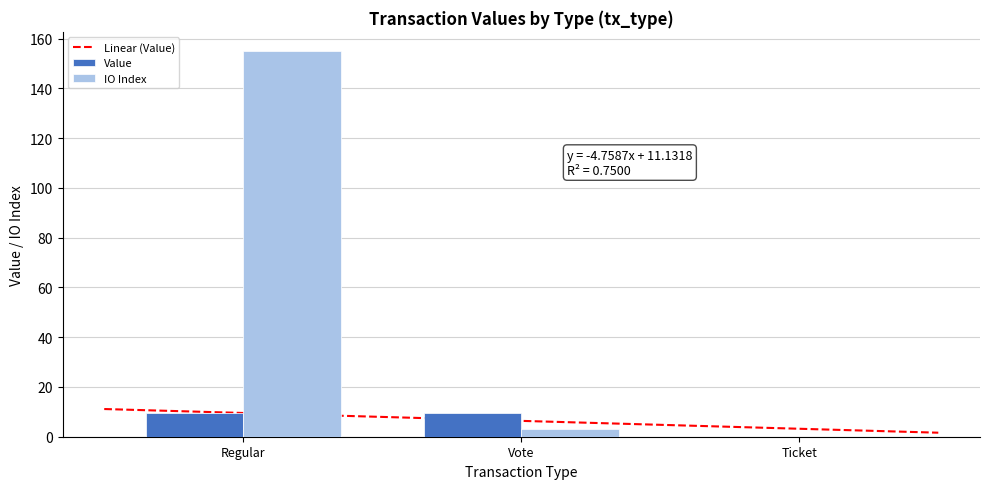

Where does the value series first go above 9?

Regular